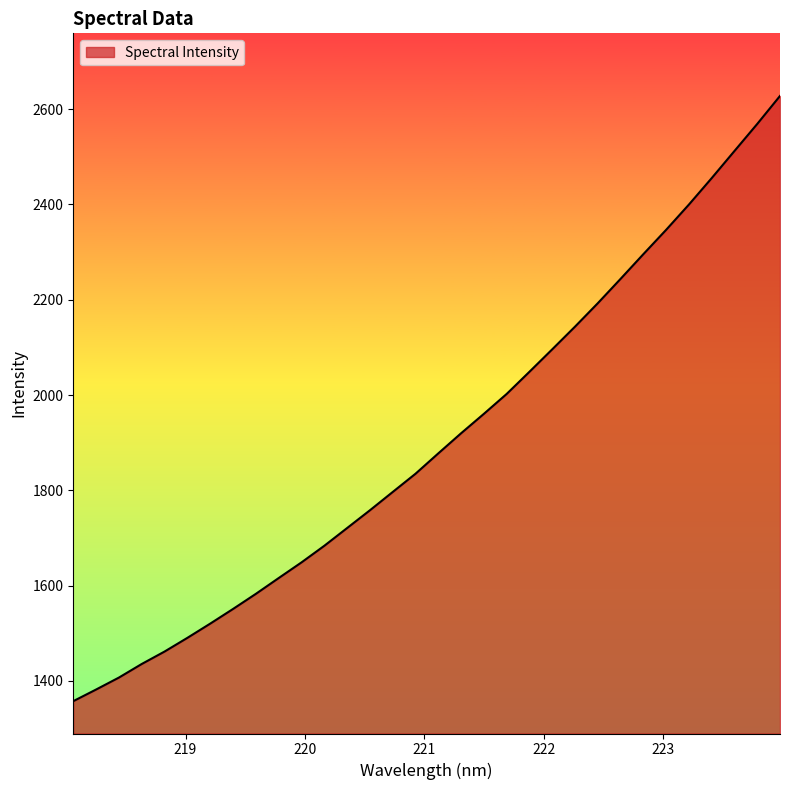

What is the difference between the maximum and minimum values?

1270.1